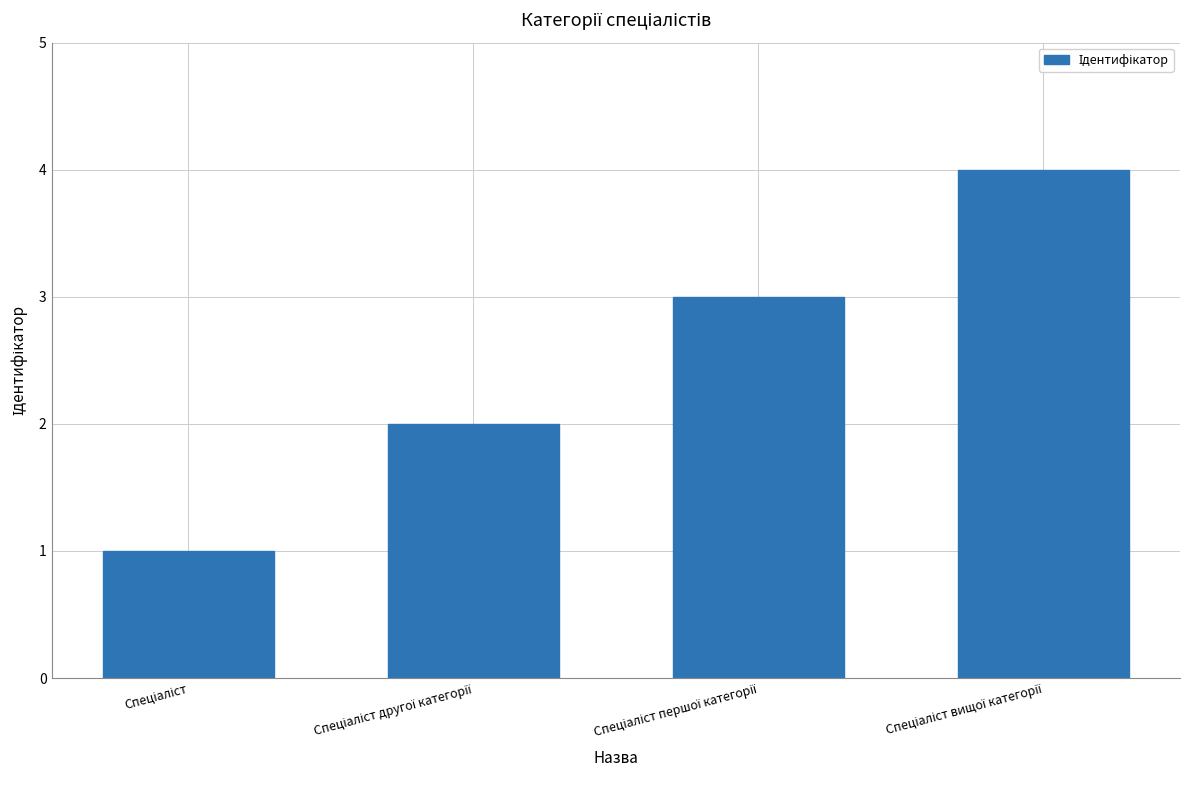

What is the difference between the maximum and minimum values?

3